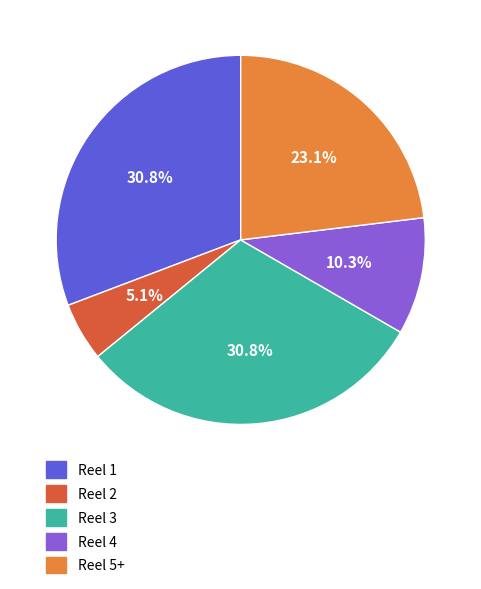

What is the ratio of the value at Reel 4 to the value at Reel 3?

0.3